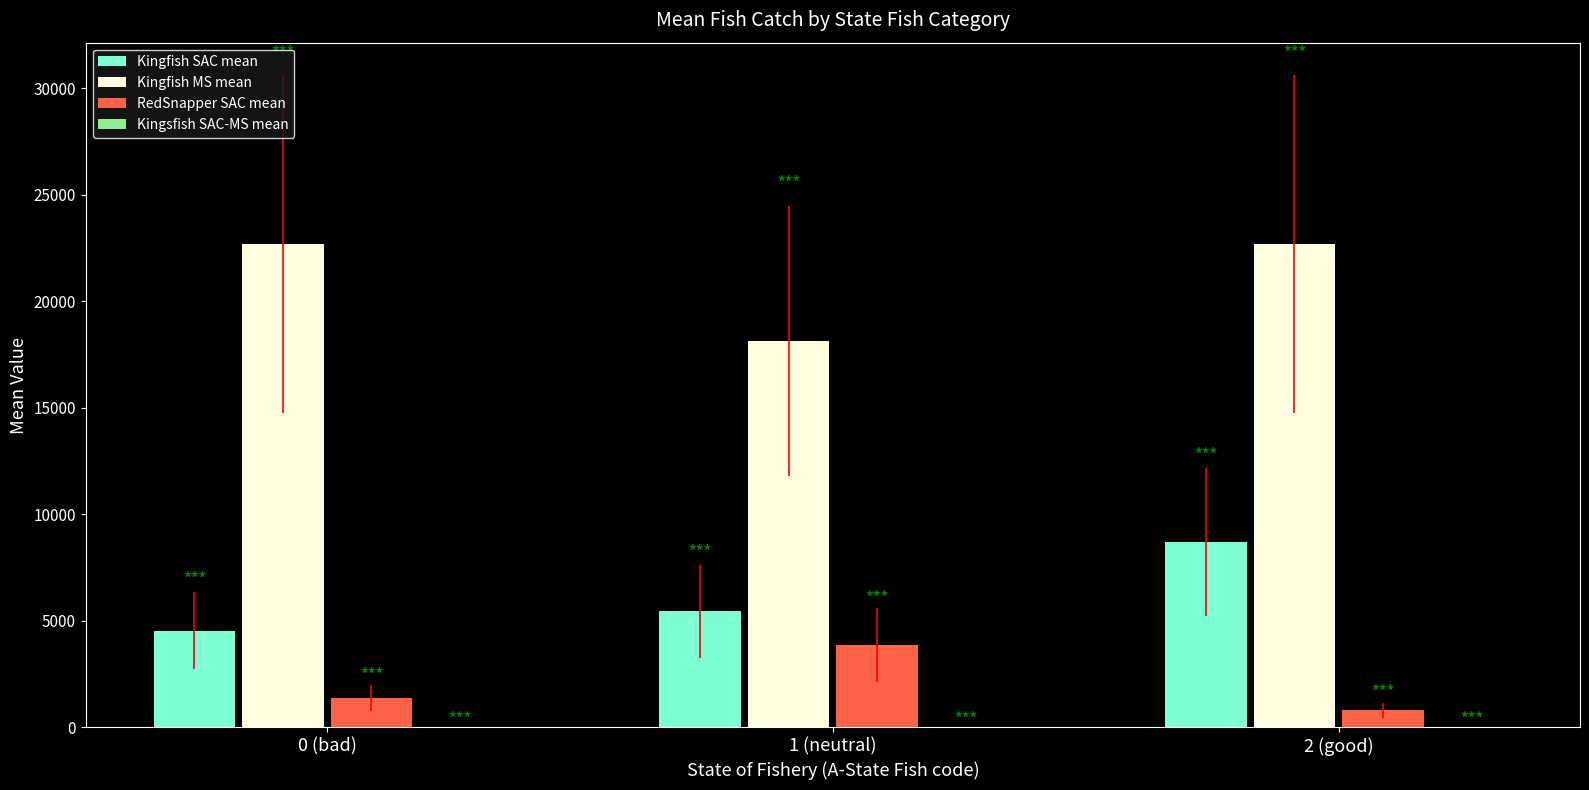

Which series has the largest total across all categories?

Kingfish MS mean